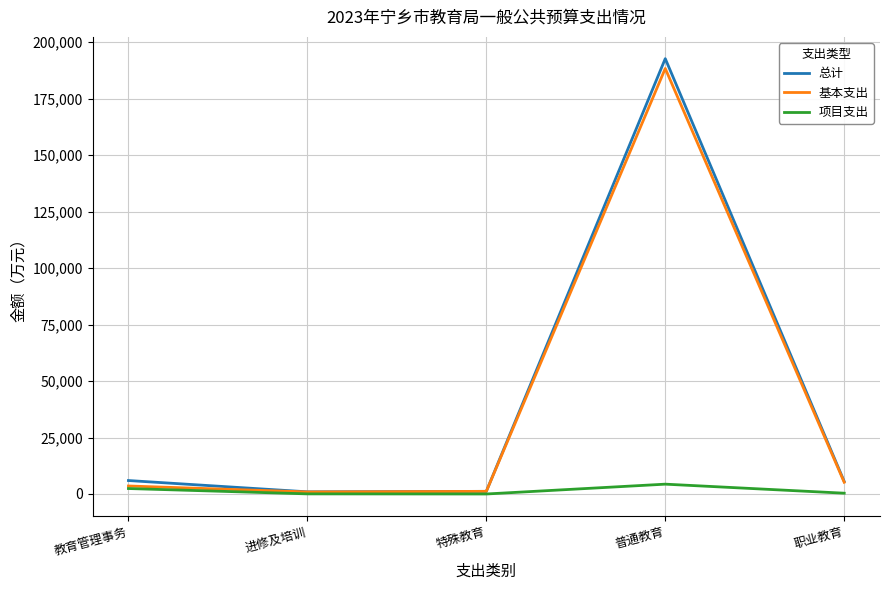

Which category has the highest value in the 总计 series?

普通教育